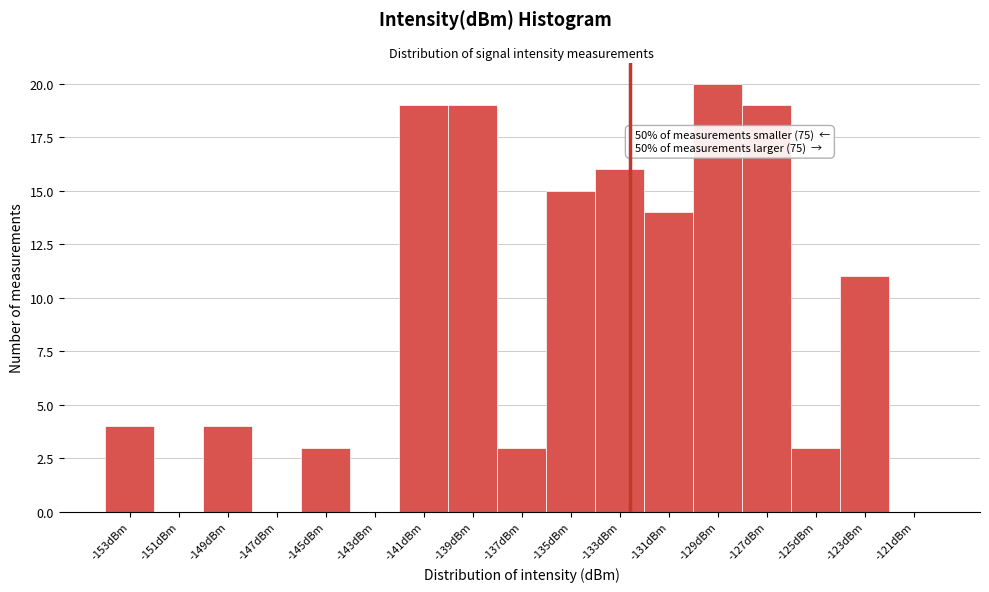

Reading right to left, transcribe all the data shown in this chart.

-121dBm=0	-123dBm=11	-125dBm=3	-127dBm=19	-129dBm=20	-131dBm=14	-133dBm=16	-135dBm=15	-137dBm=3	-139dBm=19	-141dBm=19	-143dBm=0	-145dBm=3	-147dBm=0	-149dBm=4	-151dBm=0	-153dBm=4